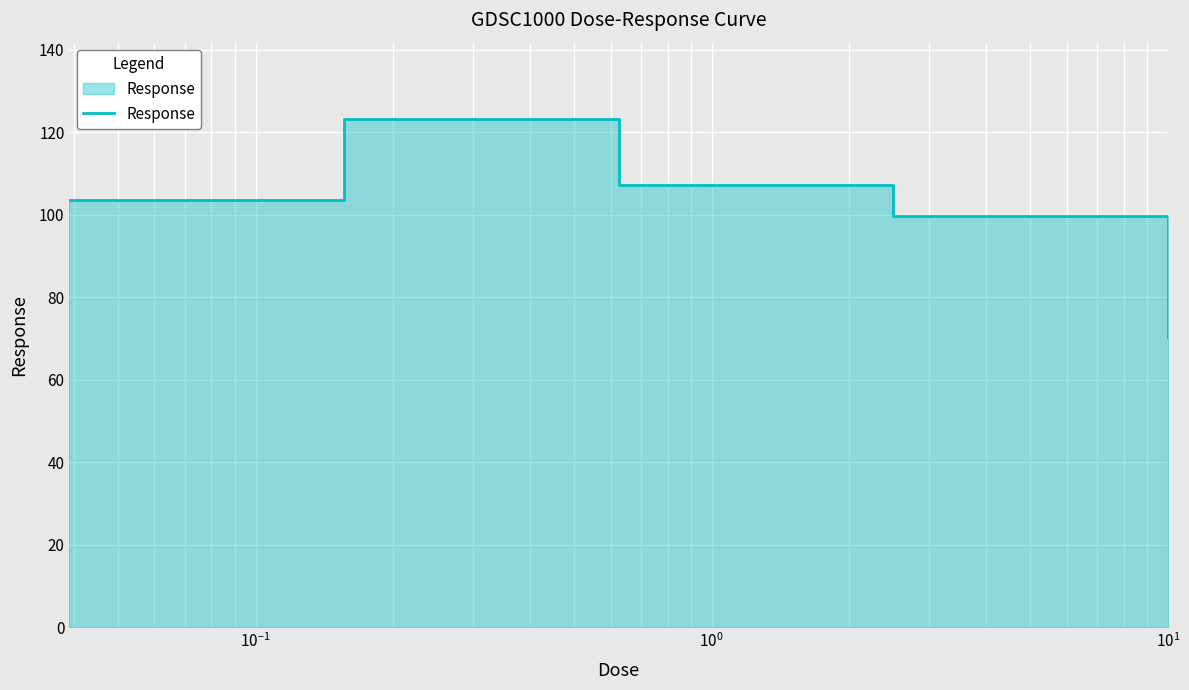

True or false: there are more than 2 points higher than both neighbors.

False